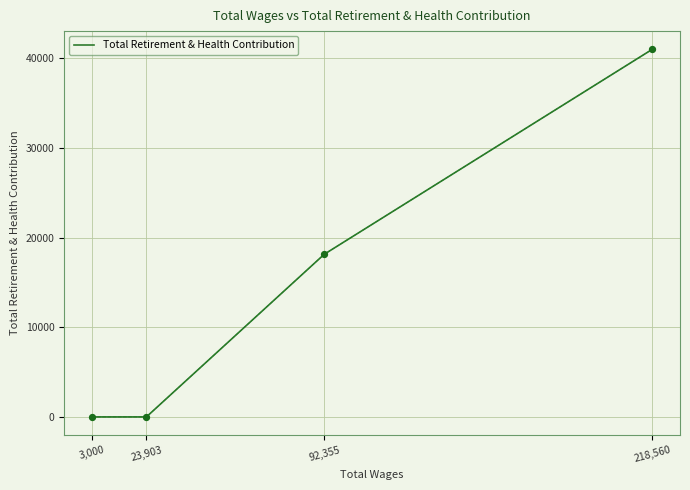

What is the change in value from 23,903 to 218,560?

+40985